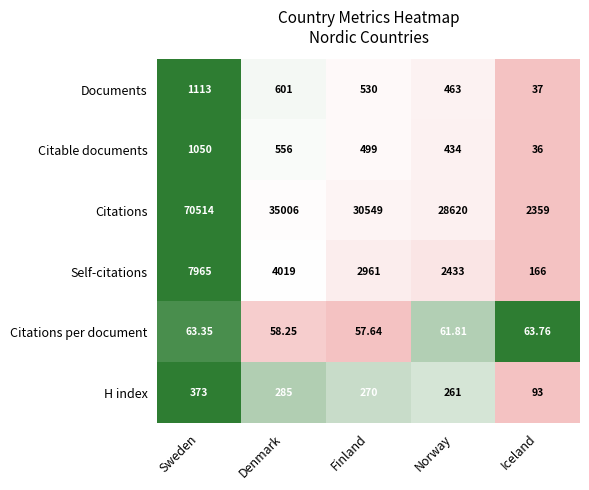

Which series changed the most between Denmark and Norway?

Citations